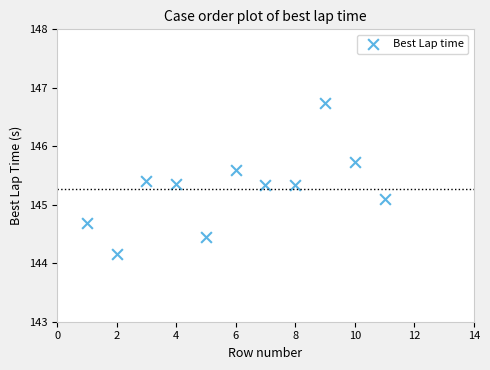

What Y value in the scatter plot is closest to 145?

145.1